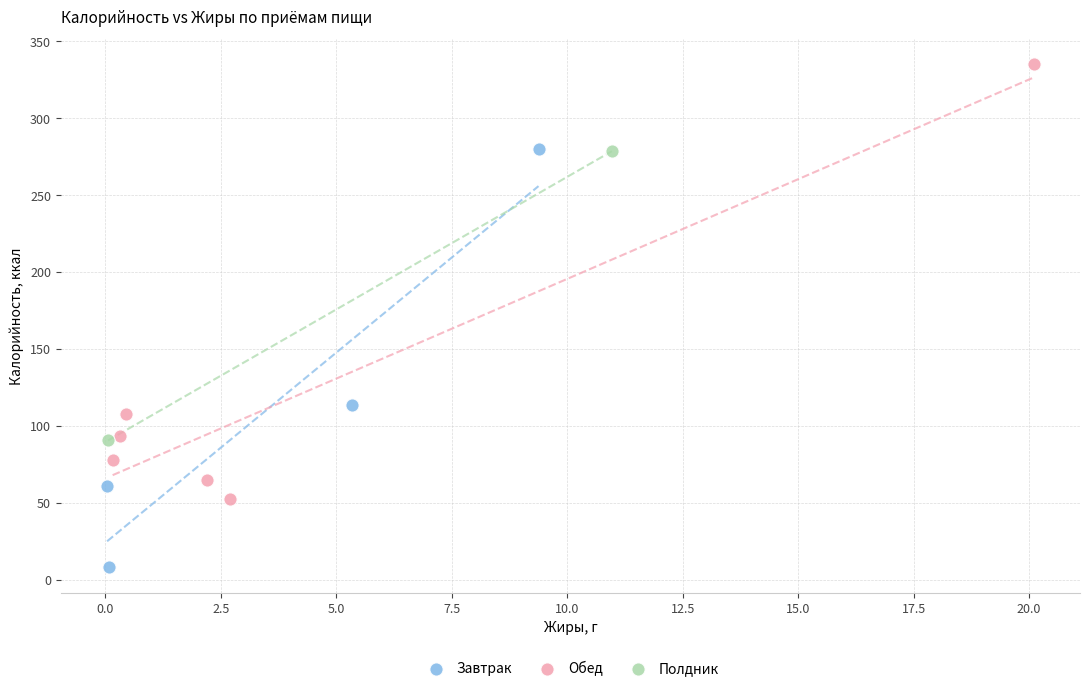

What are all the series names shown in the legend?

Завтрак, Обед, Полдник